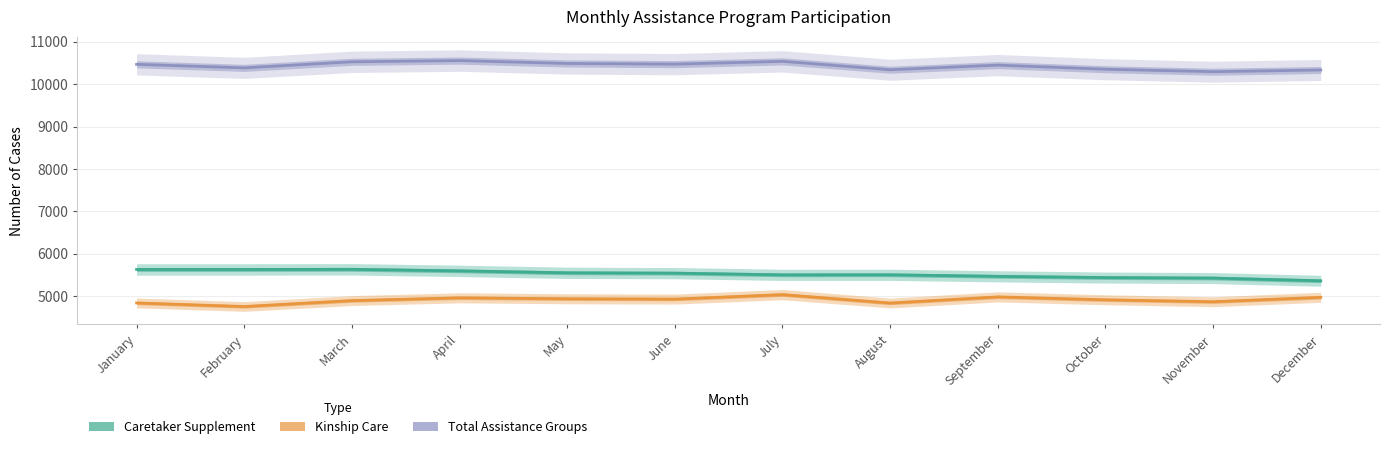

What is the difference between the highest and lowest values at April?

5596